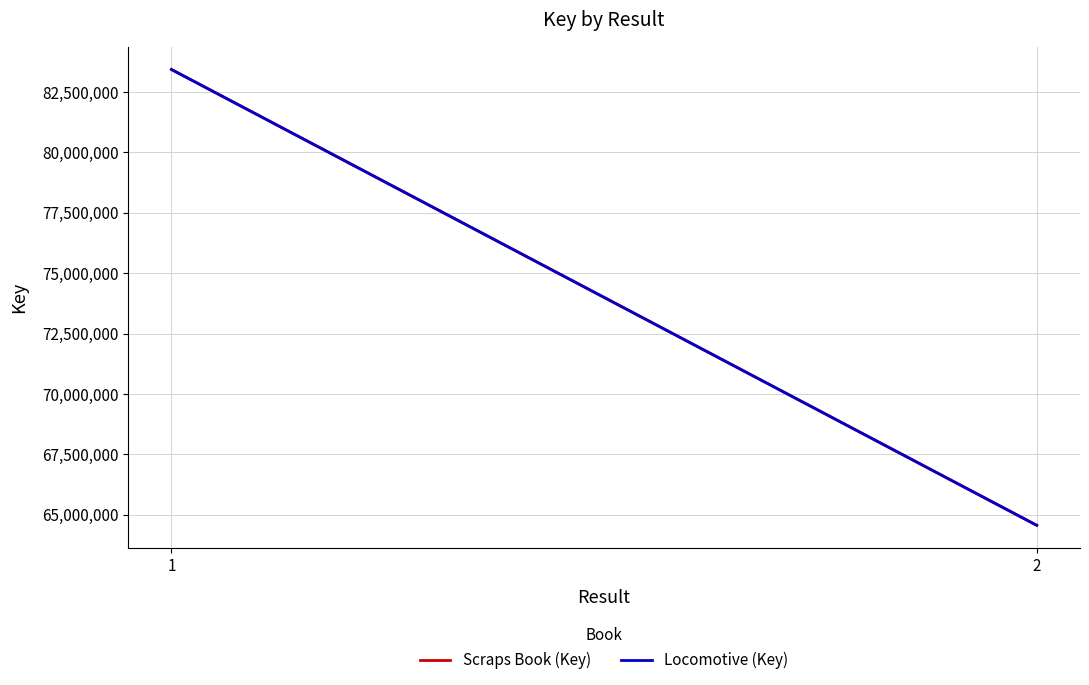

Is the value of Scraps Book (Key) at 1 greater than the value of Locomotive (Key) at 2?

Yes